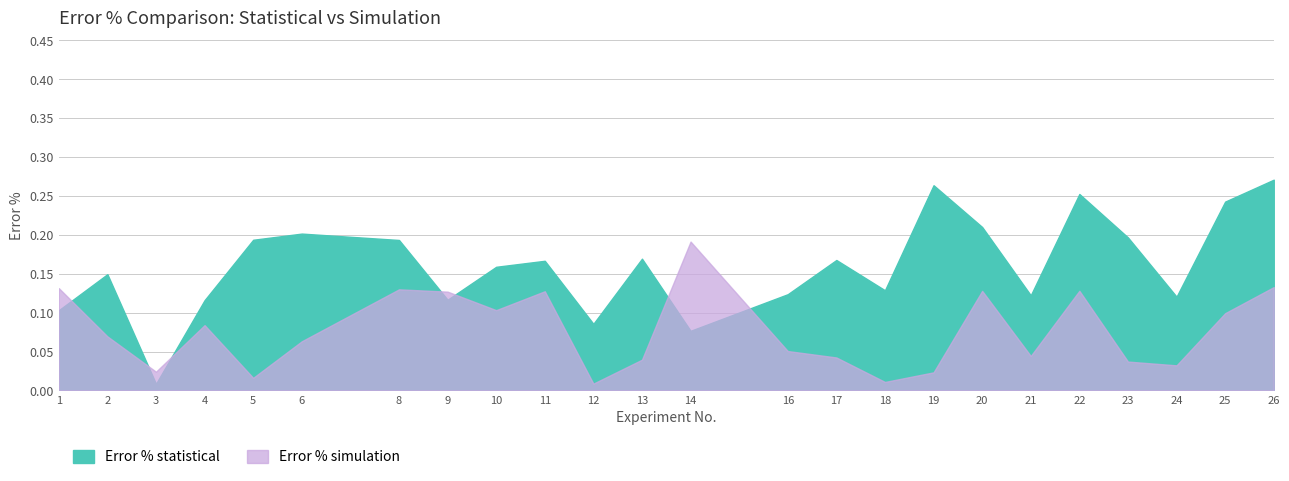

What is the value of the Error % simulation point at the 10th from the left?

0.1